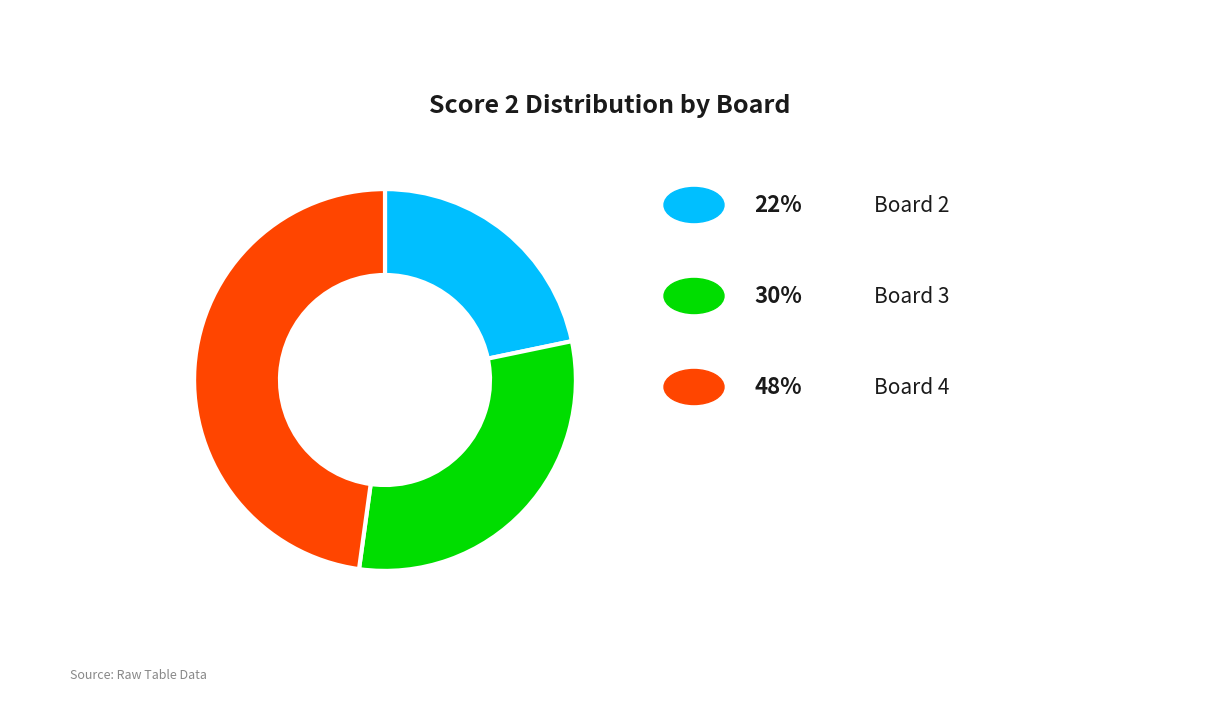

Does any single category account for the majority?

No